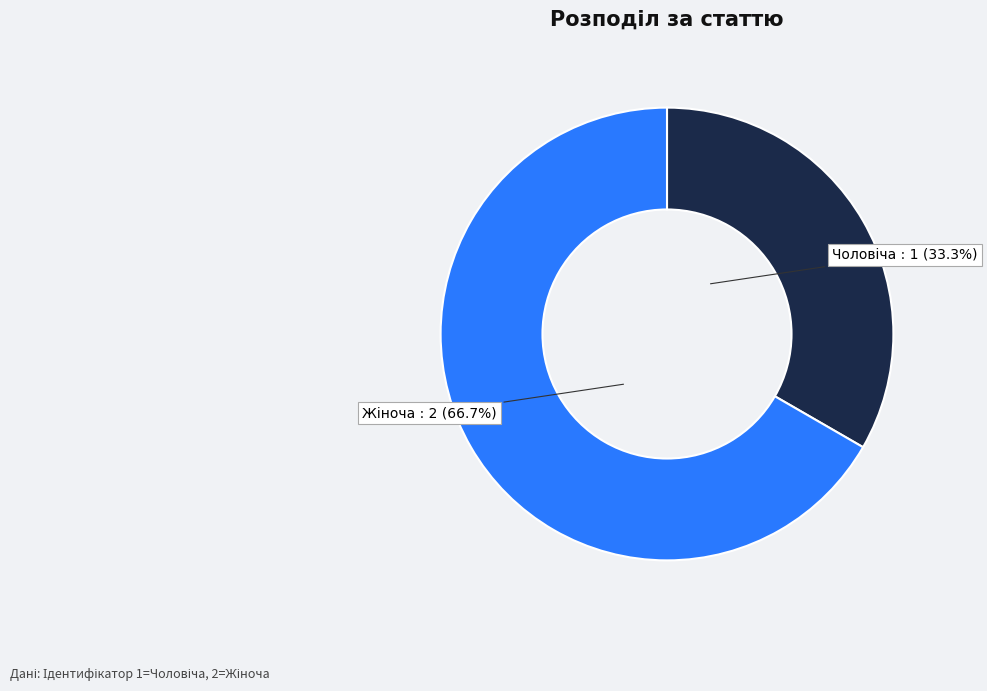

Does any single category account for the majority?

Yes